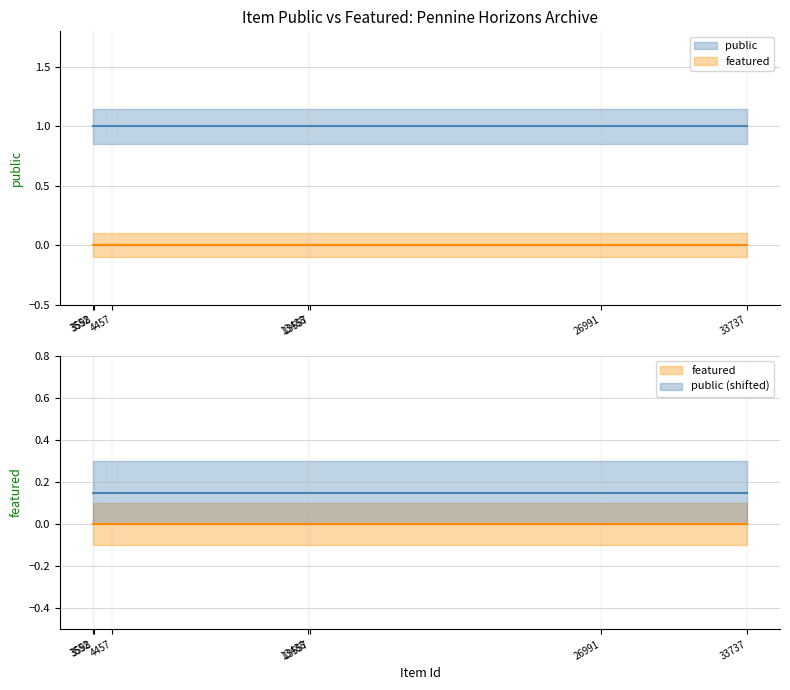

Is it true that public (shifted) equals 0.2 at 13488?

True